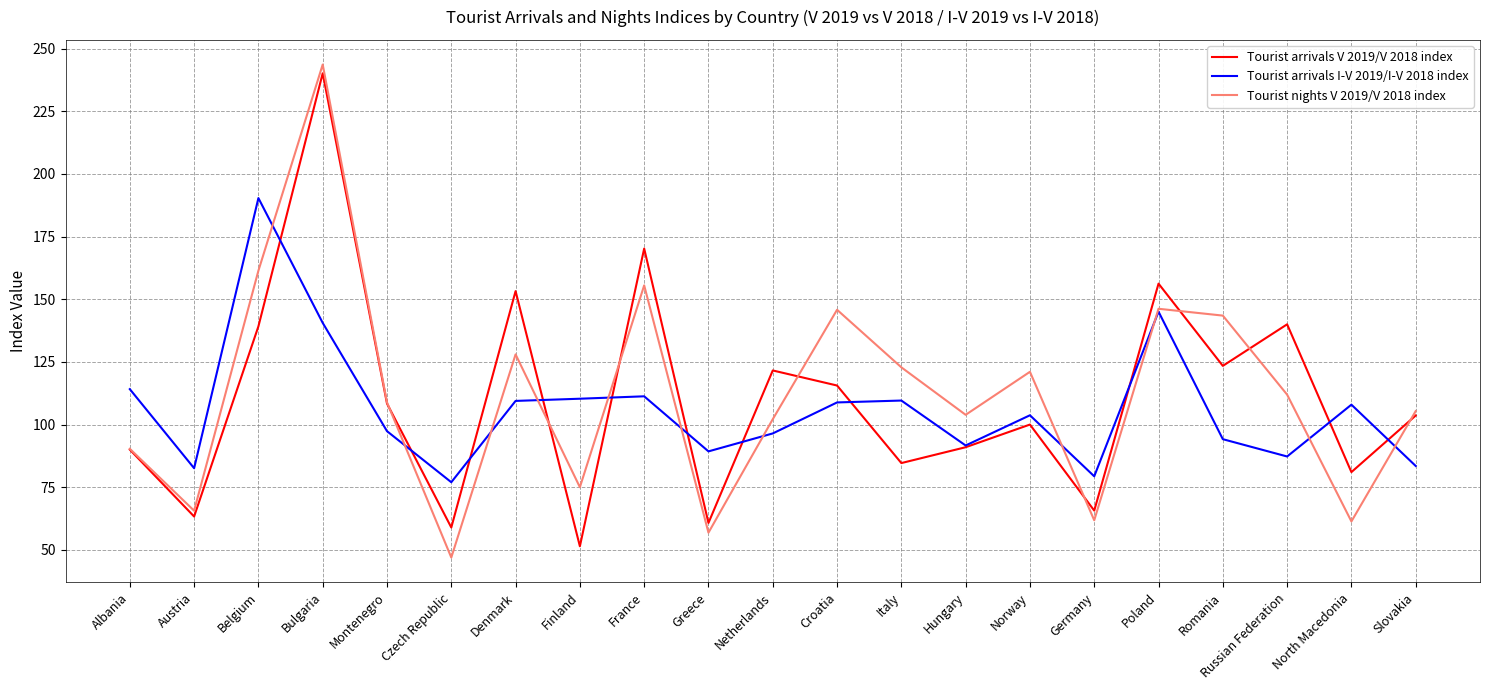

What is the minimum value shown in the chart?

46.9